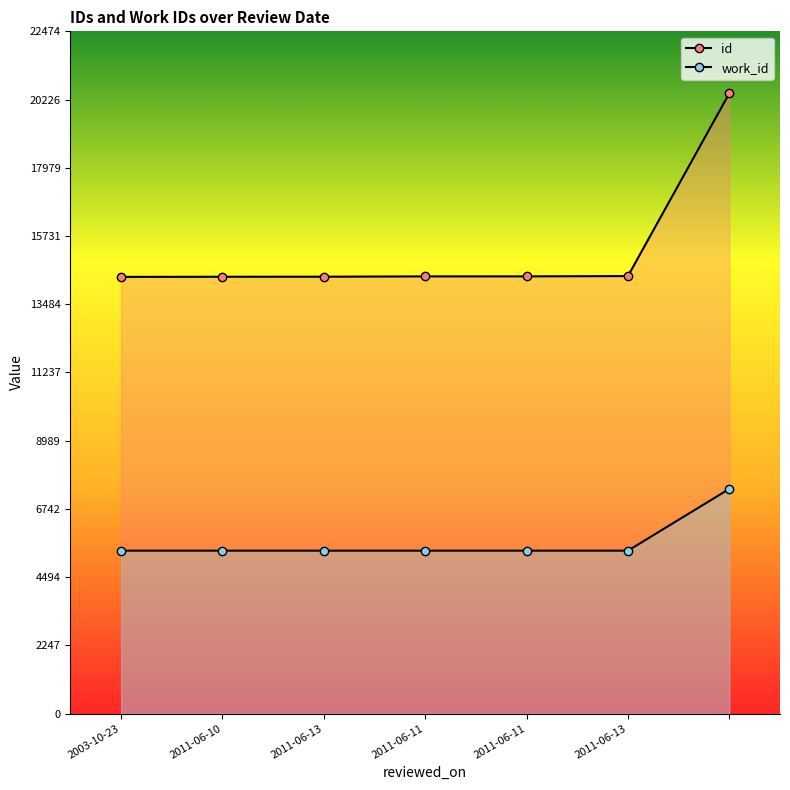

Does the chart display data point markers on the line(s)?

Yes